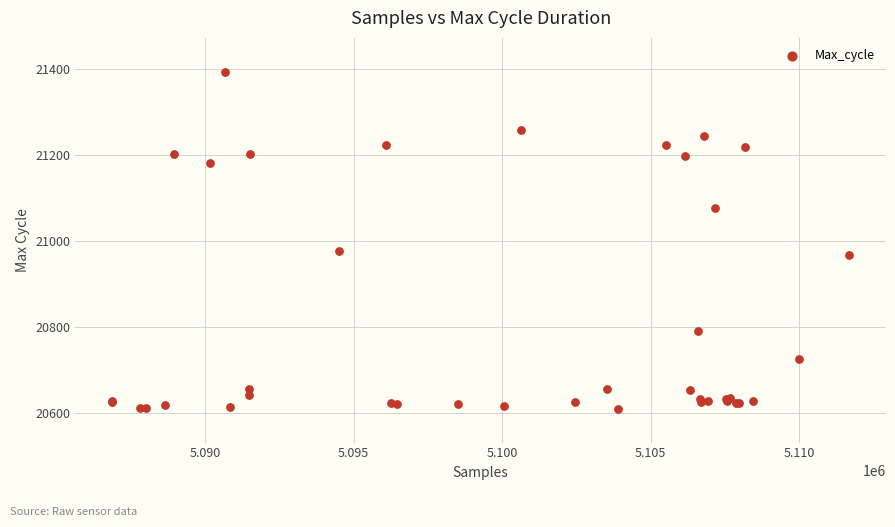

What Y value in the scatter plot is closest to 21002?

20977